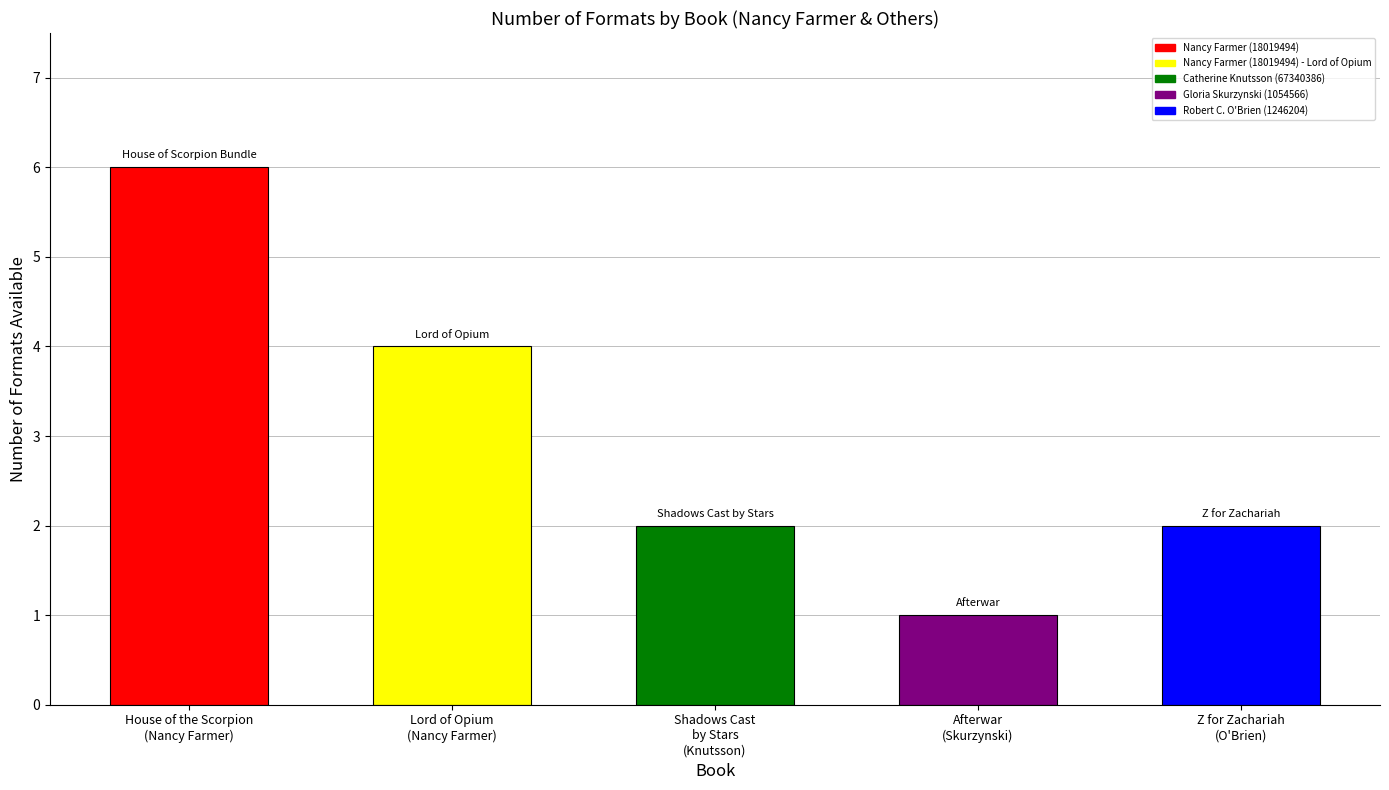

What is the maximum value shown in the chart?

6